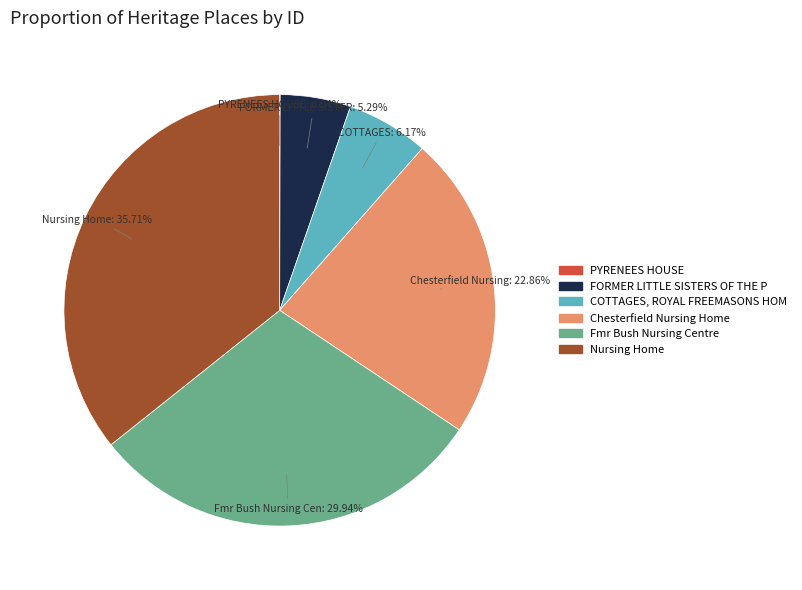

Does any single category account for the majority?

No